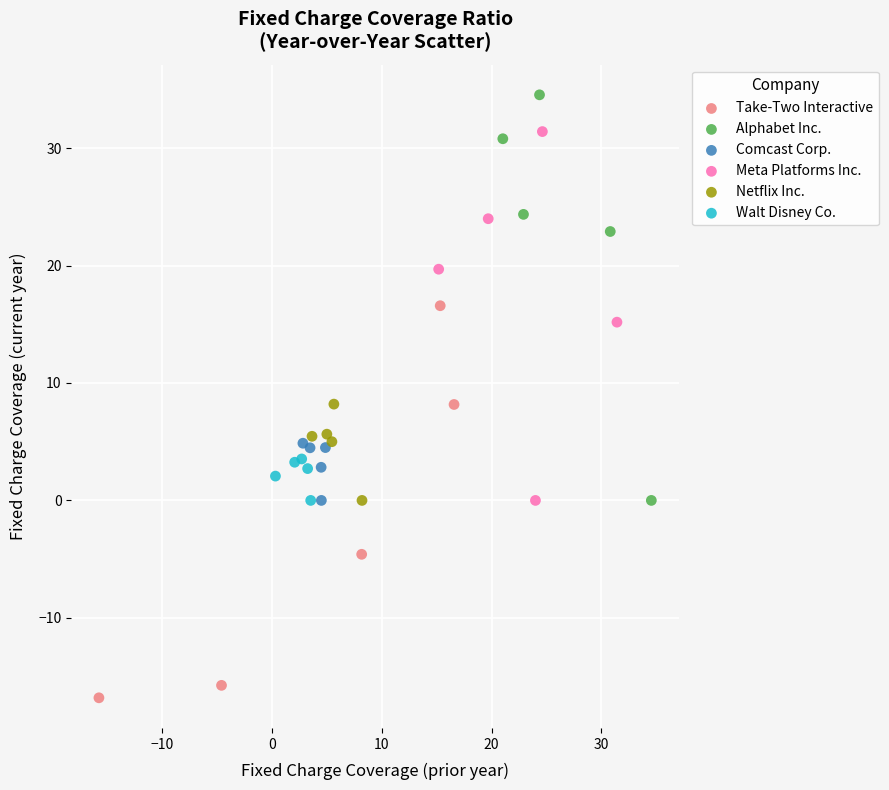

What are all the series names shown in the legend?

Take-Two Interactive, Alphabet Inc., Comcast Corp., Meta Platforms Inc., Netflix Inc., Walt Disney Co.